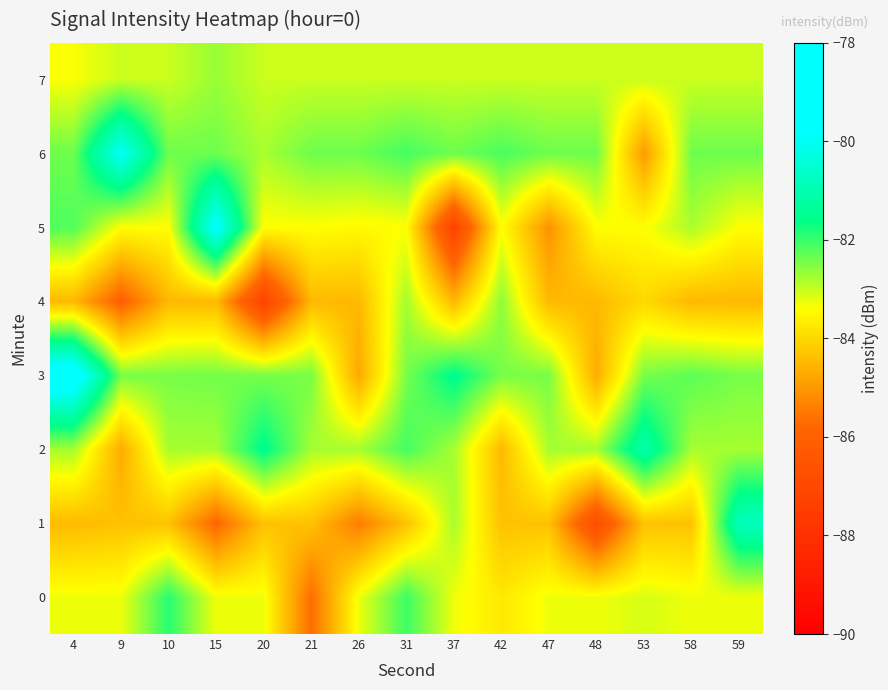

Count the number of data series in this chart.

8